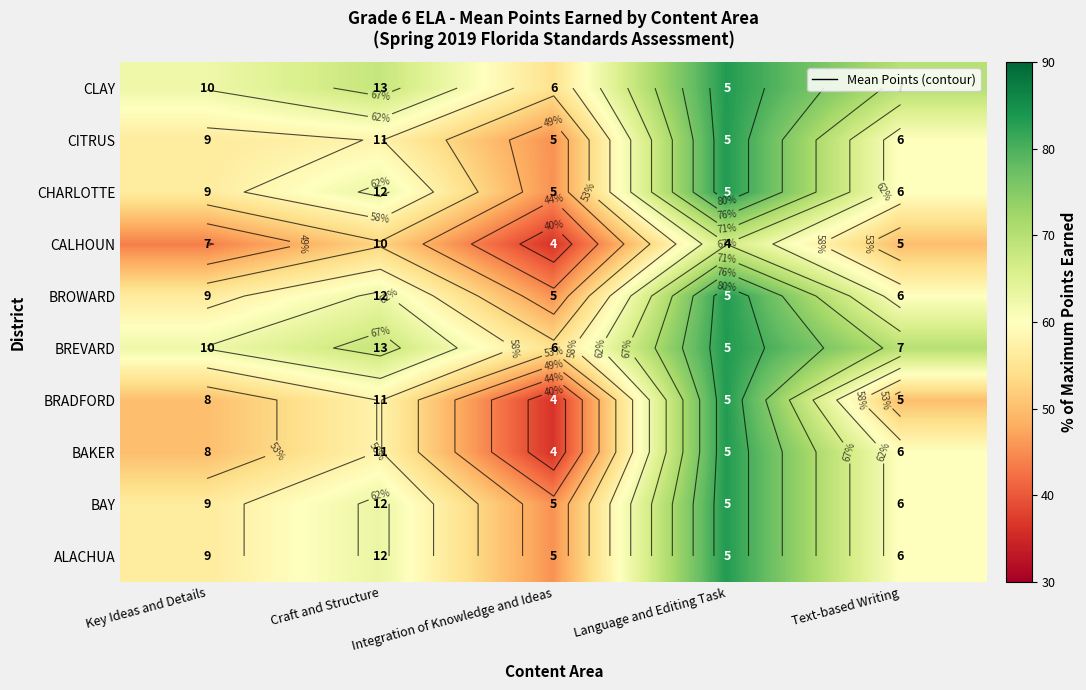

What is the total value across all series at Language and Editing Task?

816.7